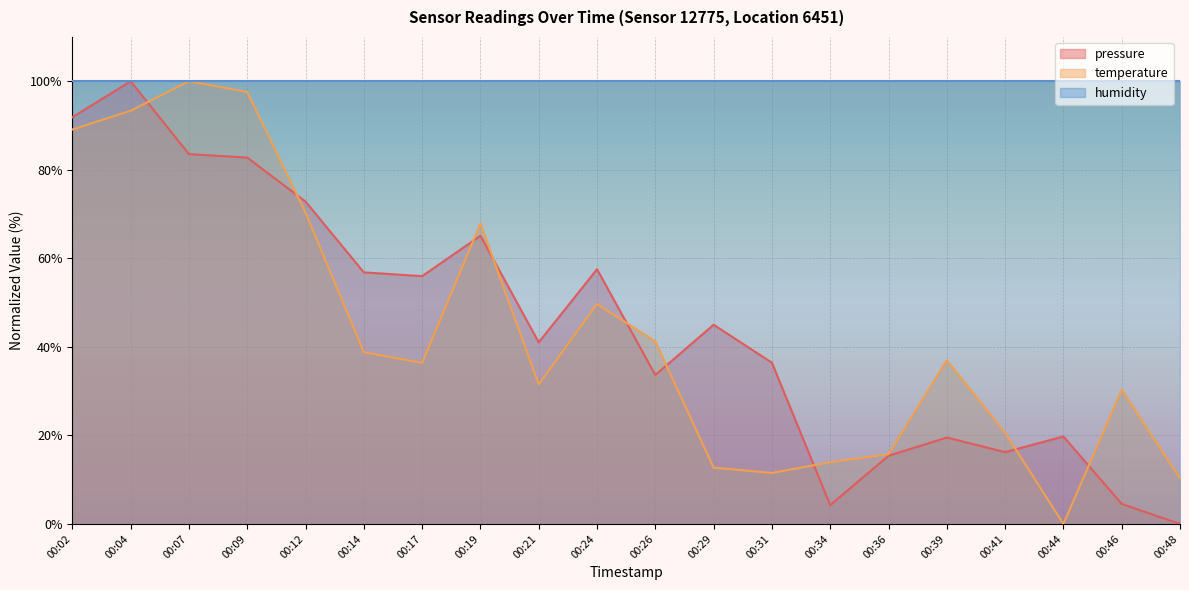

Where is temperature nearest to the value 50?

00:24